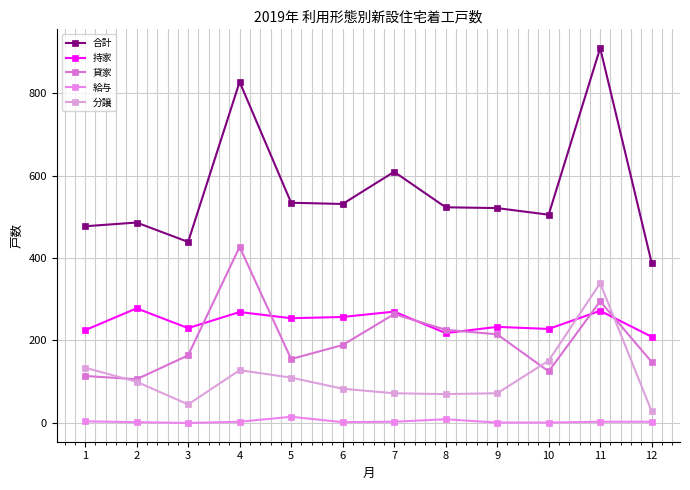

At which category is the sum across all series the highest?

11